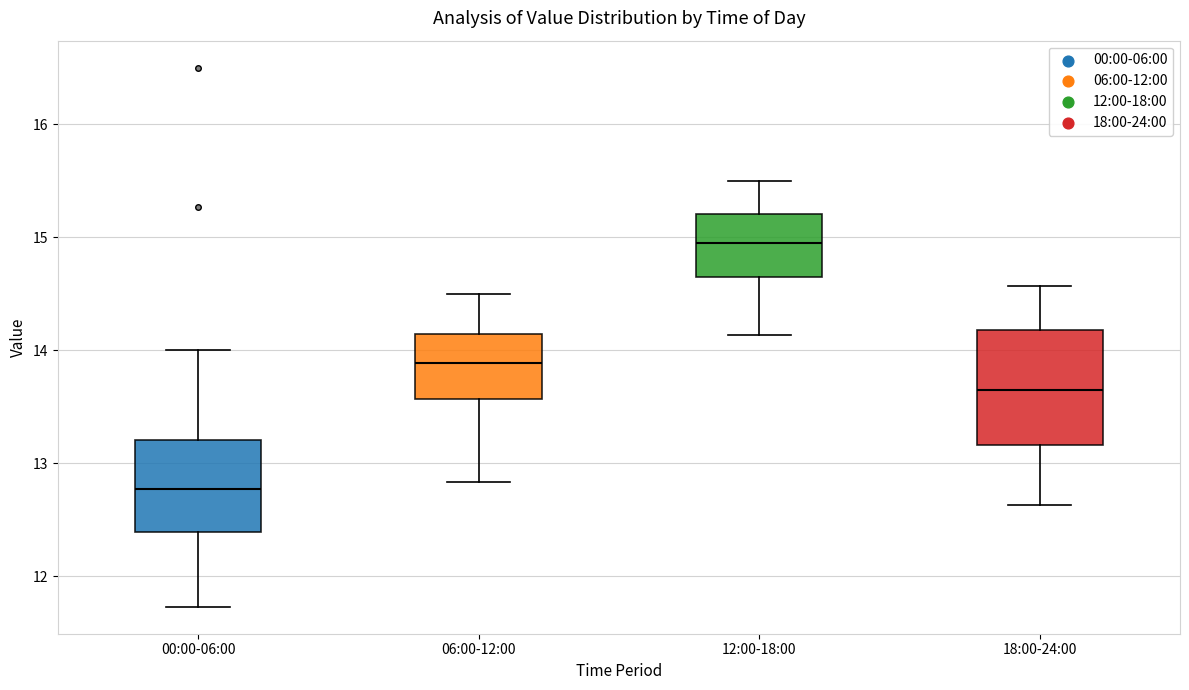

Which box's median line is the highest?

12:00-18:00